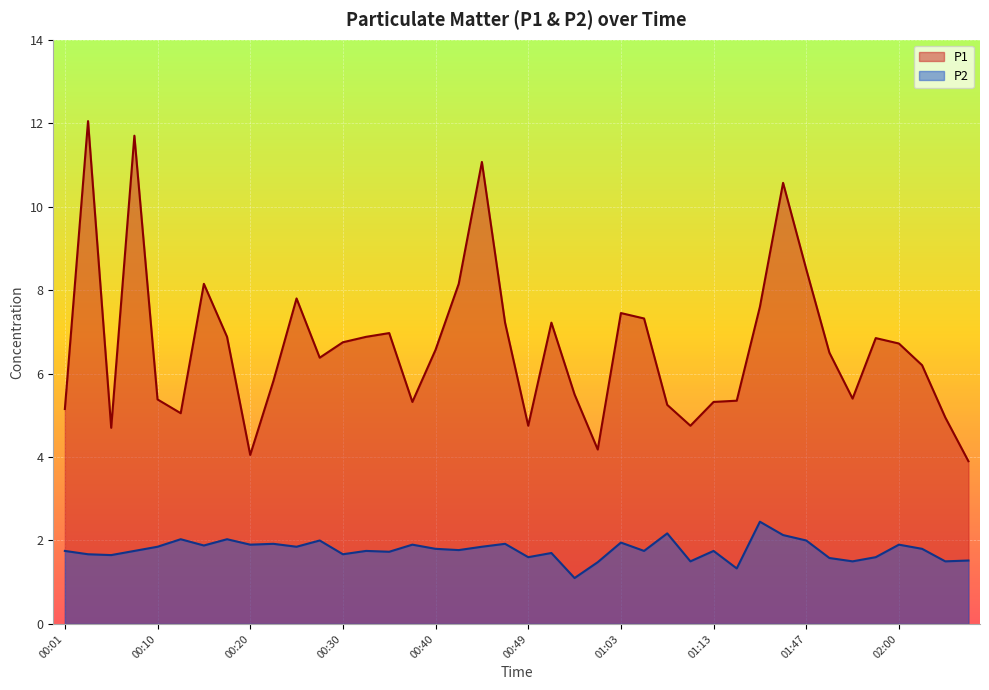

Where is the first local minimum for P2?

00:05